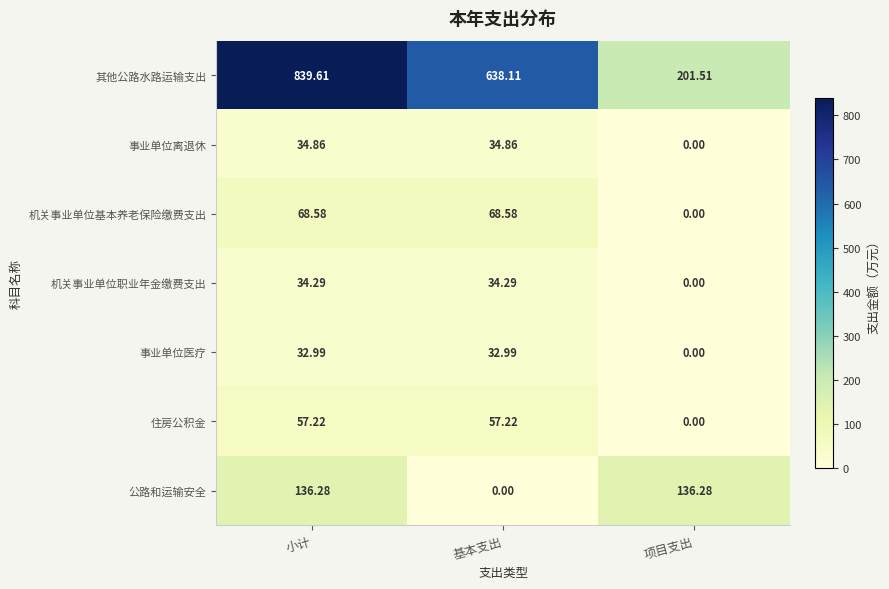

At 小计, list the series in order from smallest to largest.

事业单位医疗, 机关事业单位职业年金缴费支出, 事业单位离退休, 住房公积金, 机关事业单位基本养老保险缴费支出, 公路和运输安全, 其他公路水路运输支出